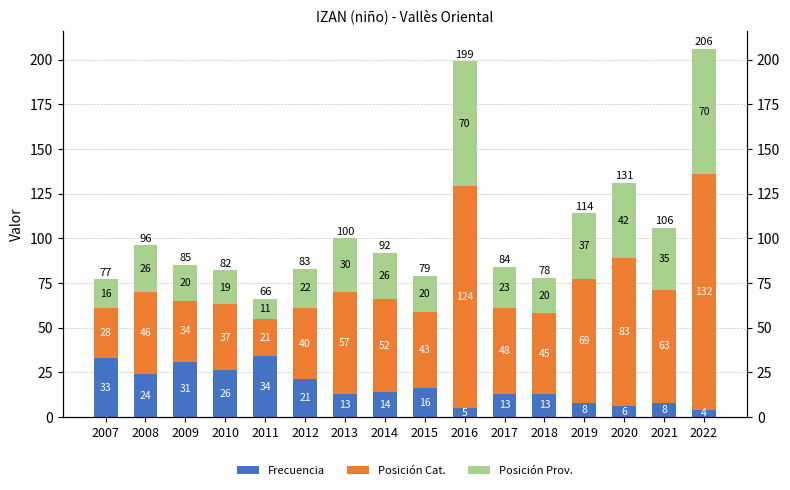

At which label does Posición Prov. reach its minimum?

2011